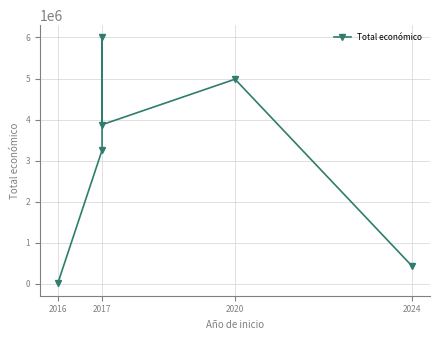

At which category does the chart reach its minimum across all series?

2016